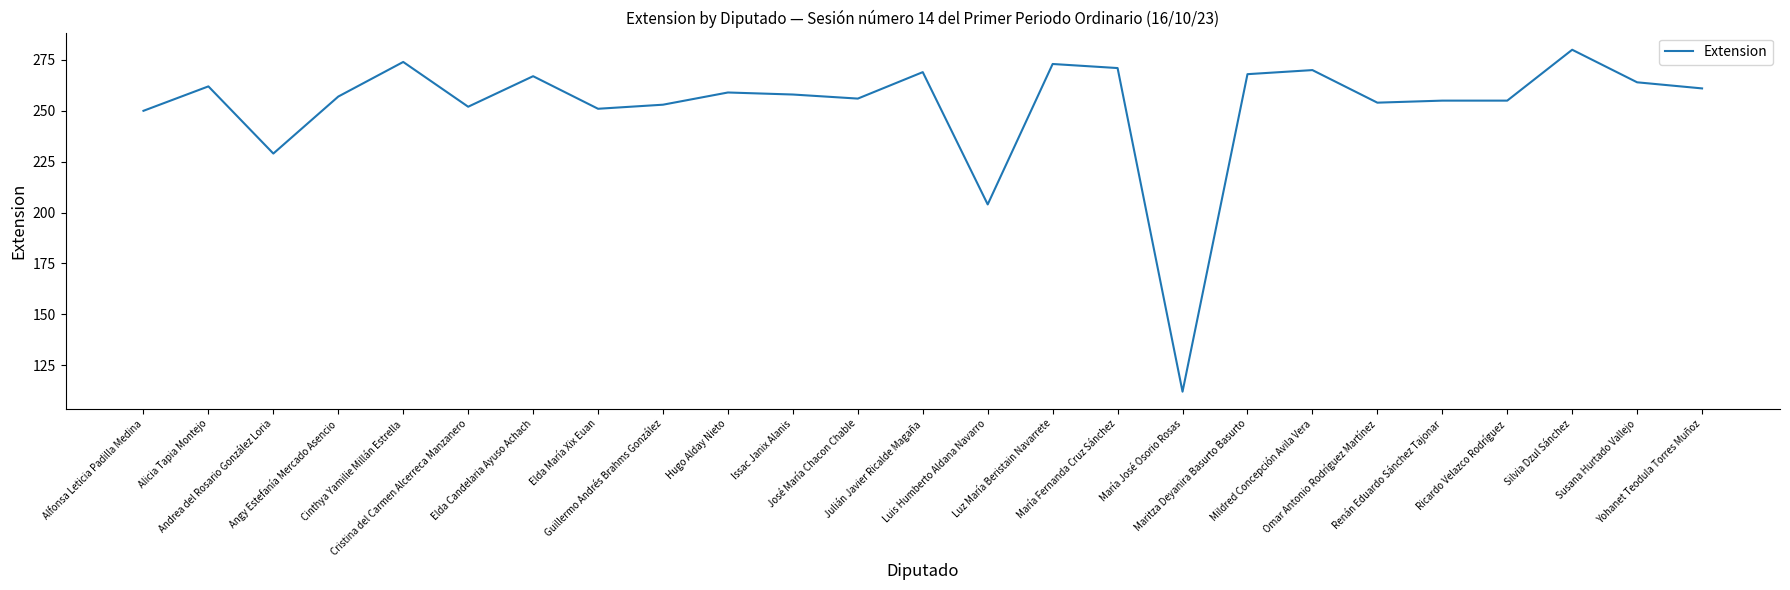

At which category does the data reach its first local valley?

Andrea del Rosario González Loria